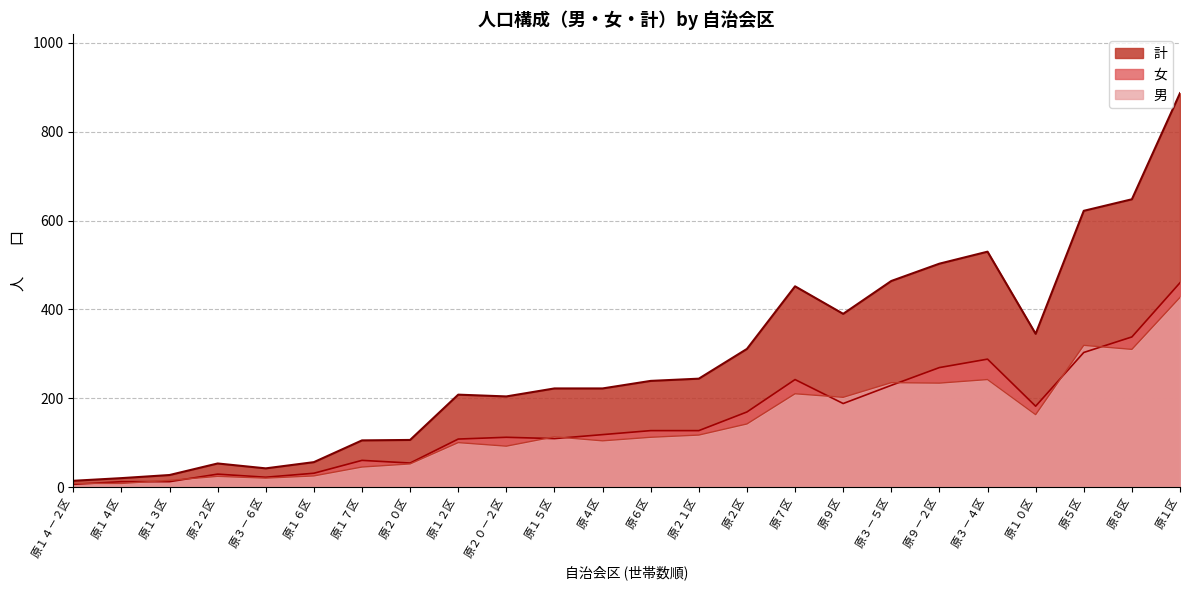

Rank the series by their maximum value, from highest to lowest.

計, 女, 男